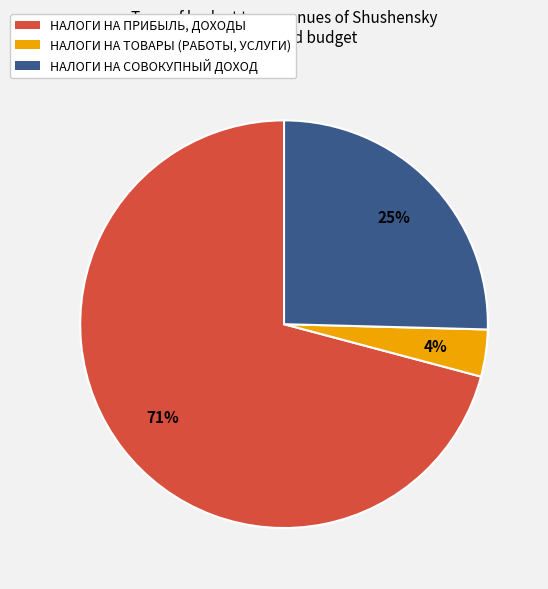

Count the number of slices in the pie.

3